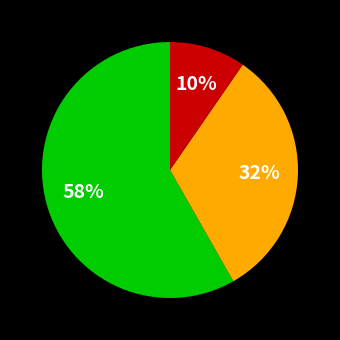

Does any single category account for the majority?

Yes